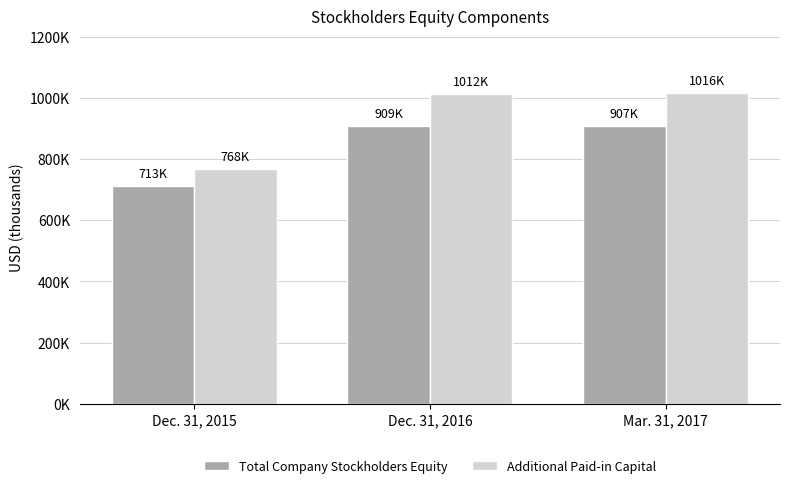

The Additional Paid-in Capital series shows 768494 at Dec. 31, 2015. True or false?

True